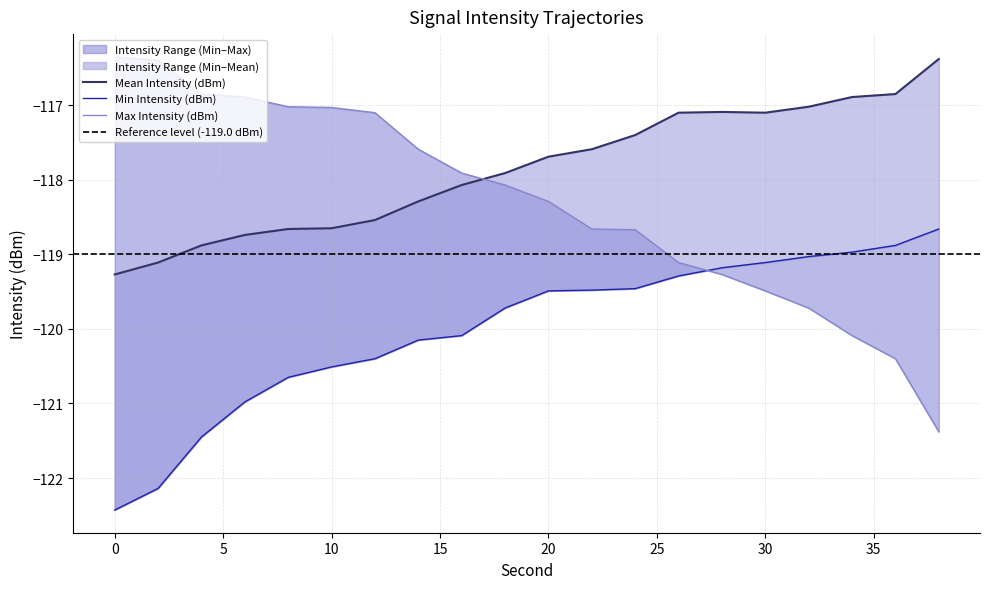

Does the chart display data point markers on the line(s)?

No